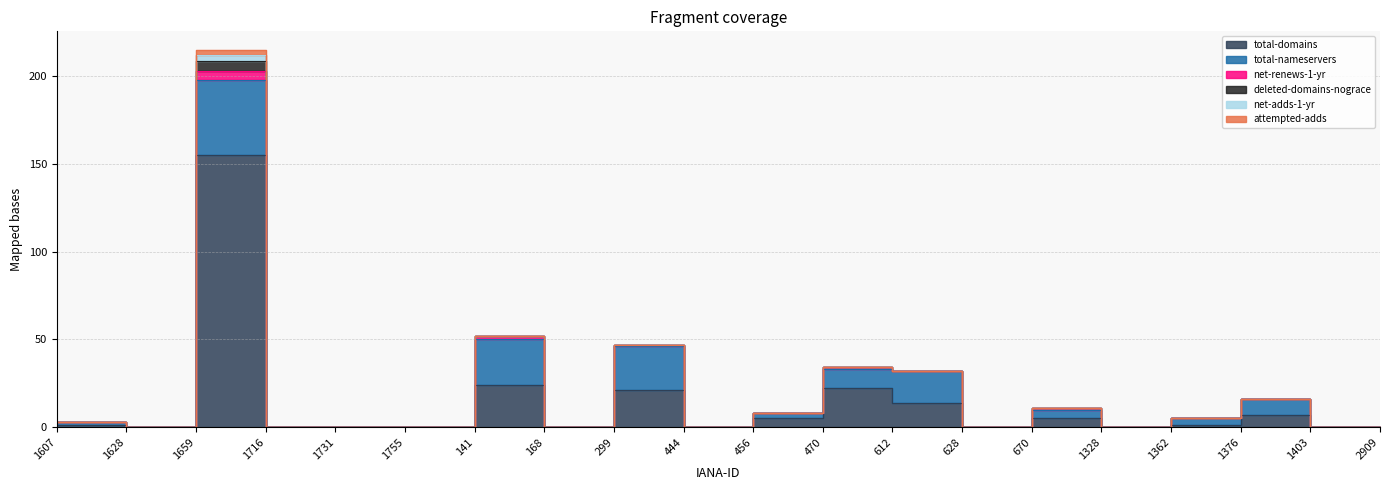

True or false: net-adds-1-yr has a value of 0 at 1403.

True